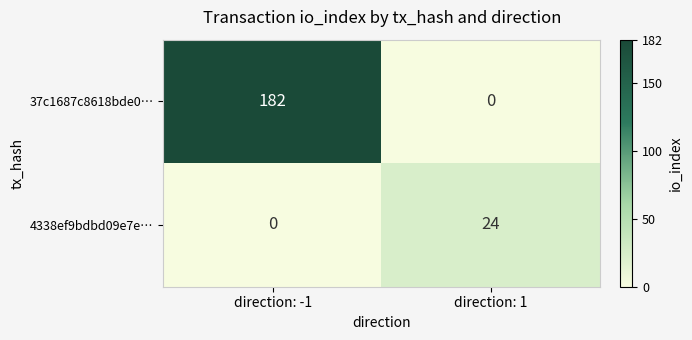

Count the number of categories in the chart.

2